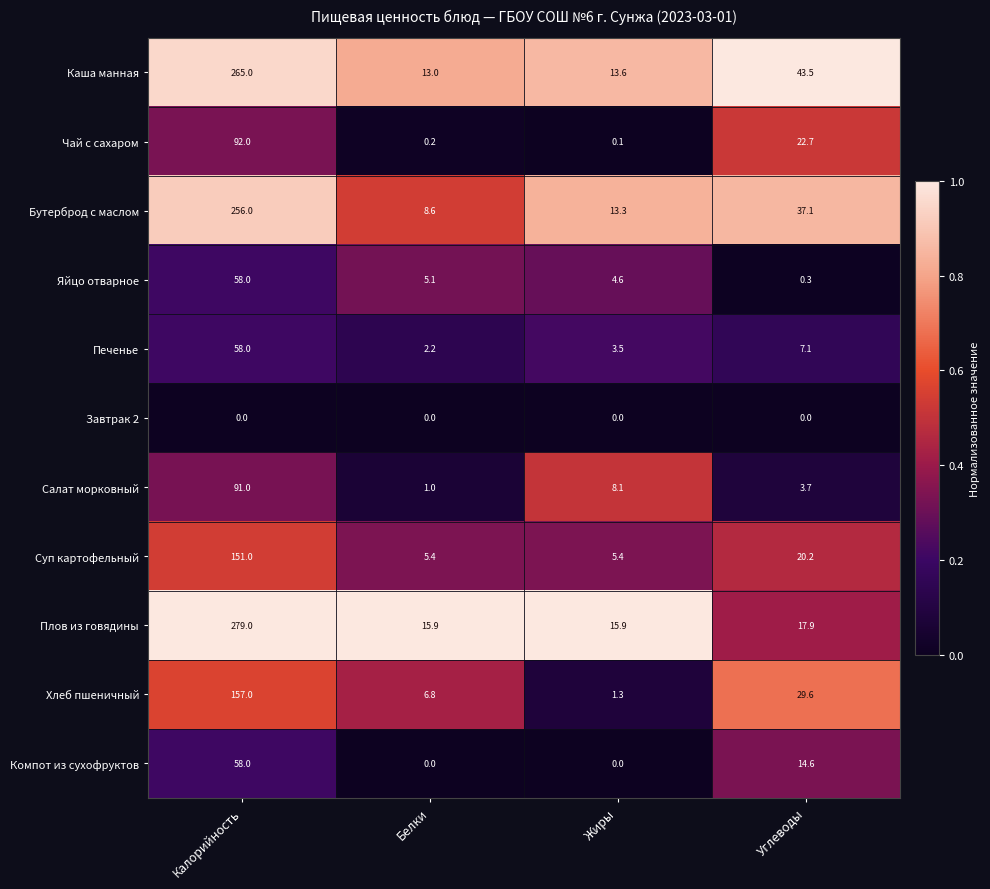

How many distinct data groups are displayed?

11